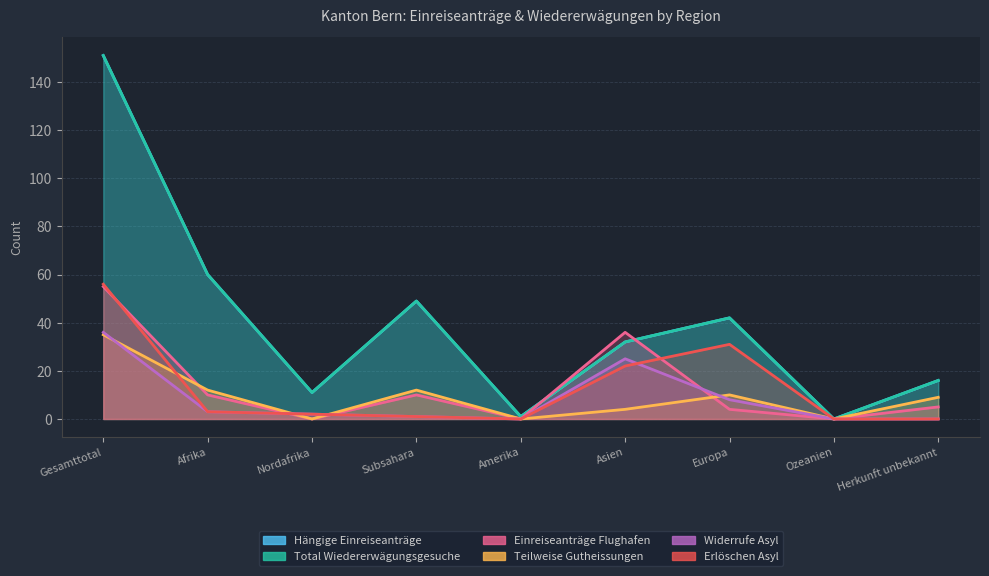

What is the label of the 3rd point from the right?

Europa